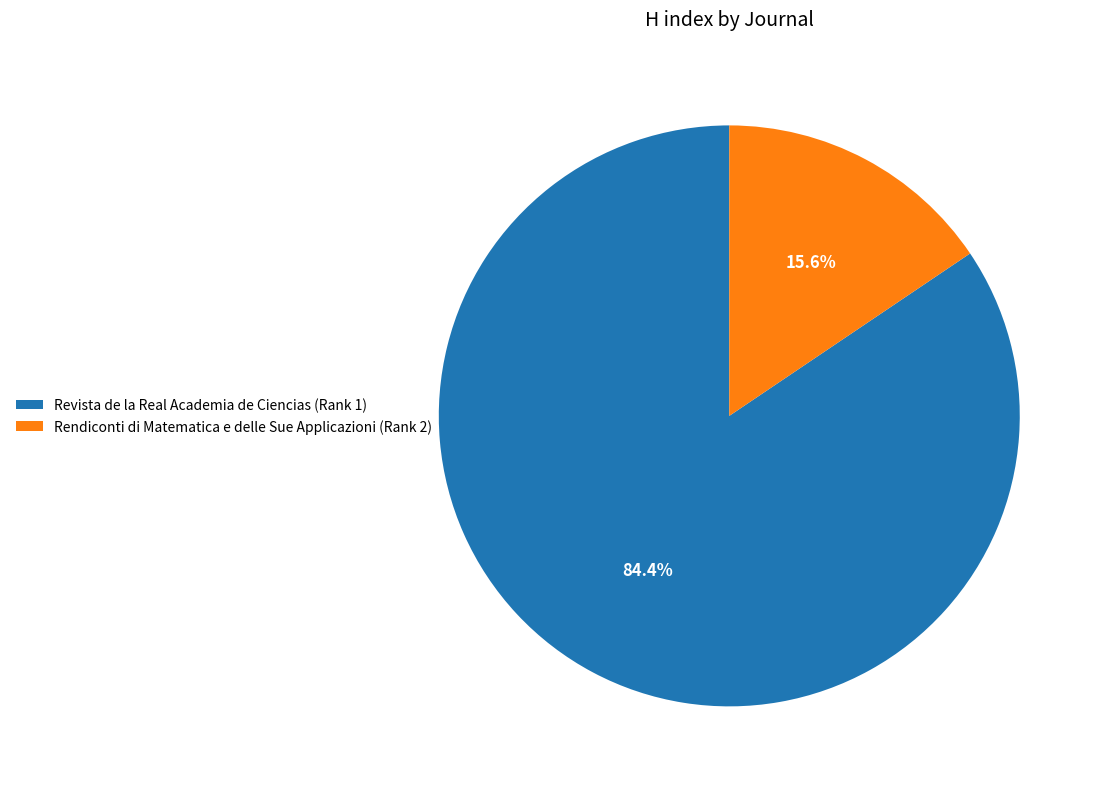

Combined, what portion of the pie is Revista de la Real Academia de Ciencias (Rank 1) and Rendiconti di Matematica e delle Sue Applicazioni (Rank 2)?

100.0%